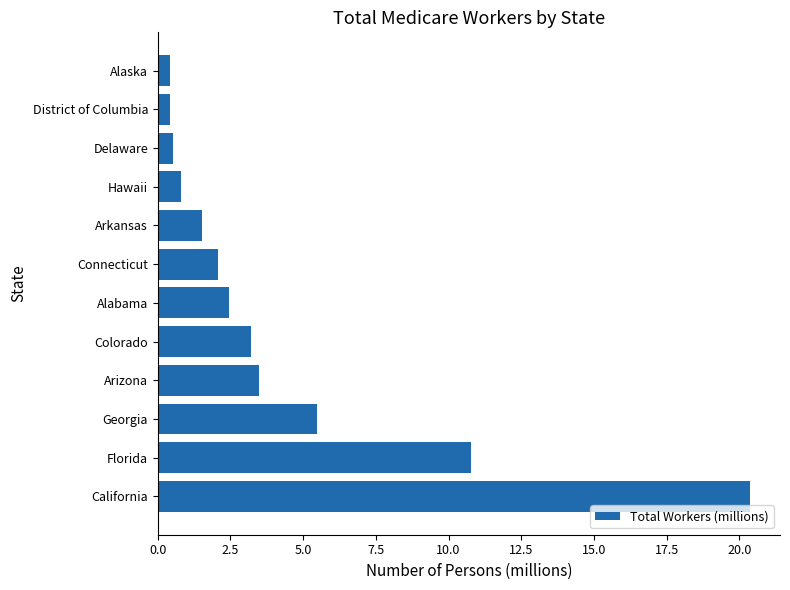

Does the chart contain stacked bars?

No